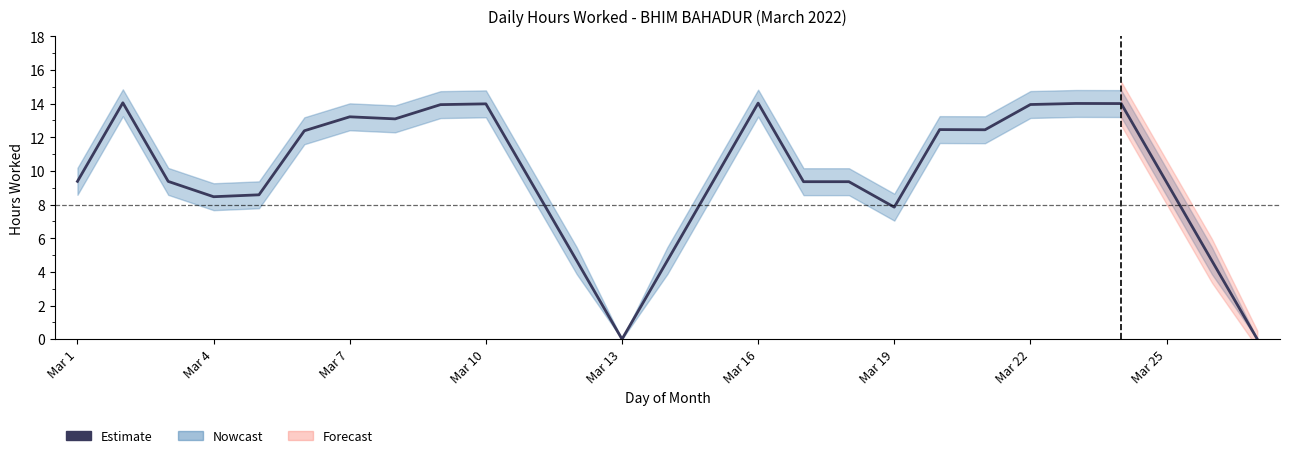

How many lines are shown in the chart?

1